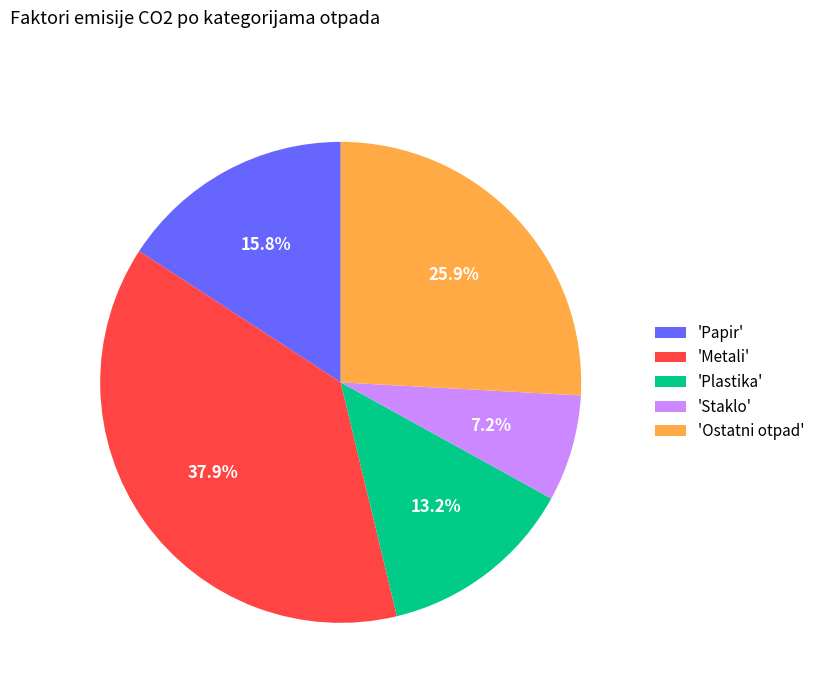

Between 'Ostatni otpad' and 'Papir', which is larger?

'Ostatni otpad'